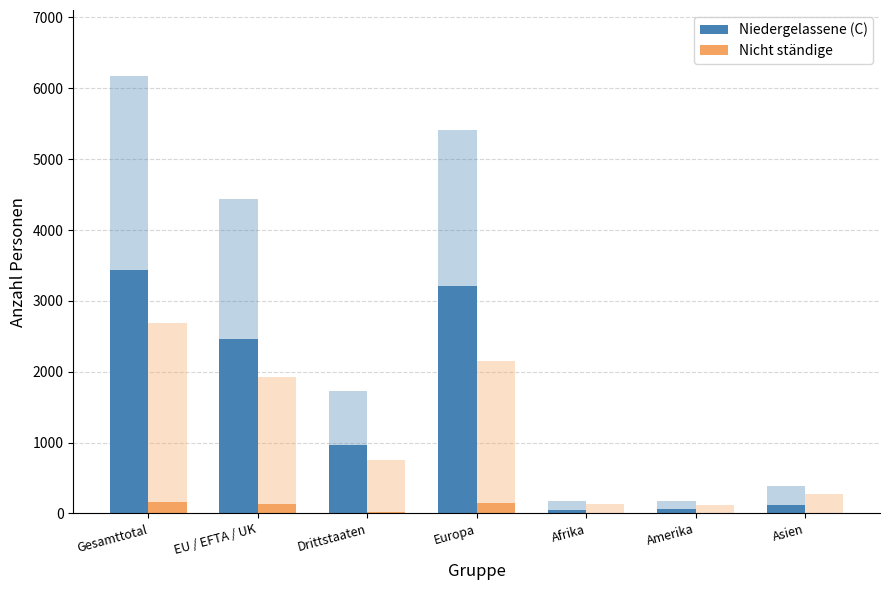

How many data points does each series have?

7